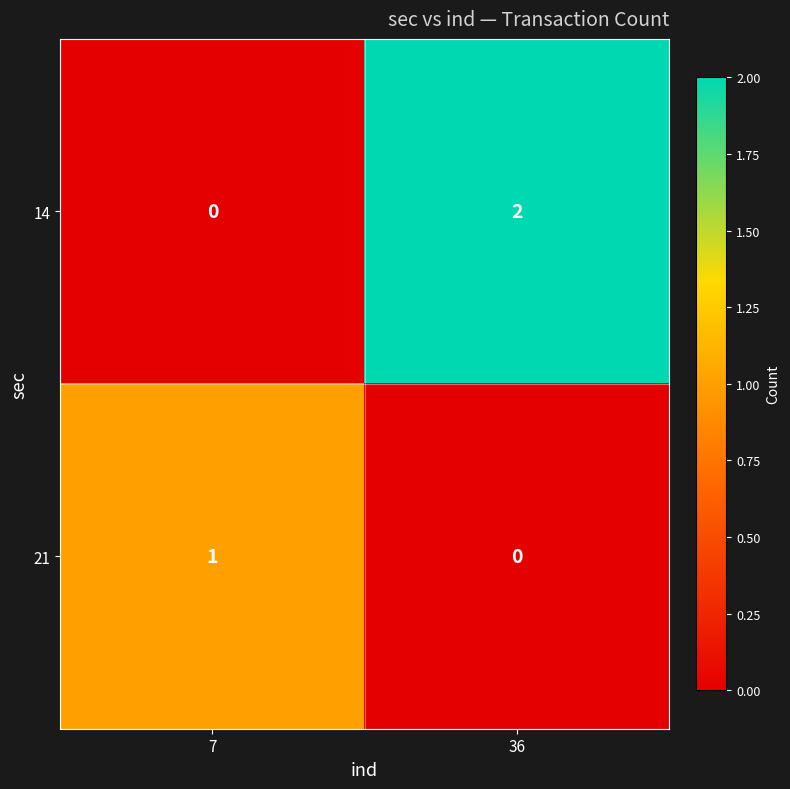

Rank the series at 7 from highest to lowest value.

21, 14